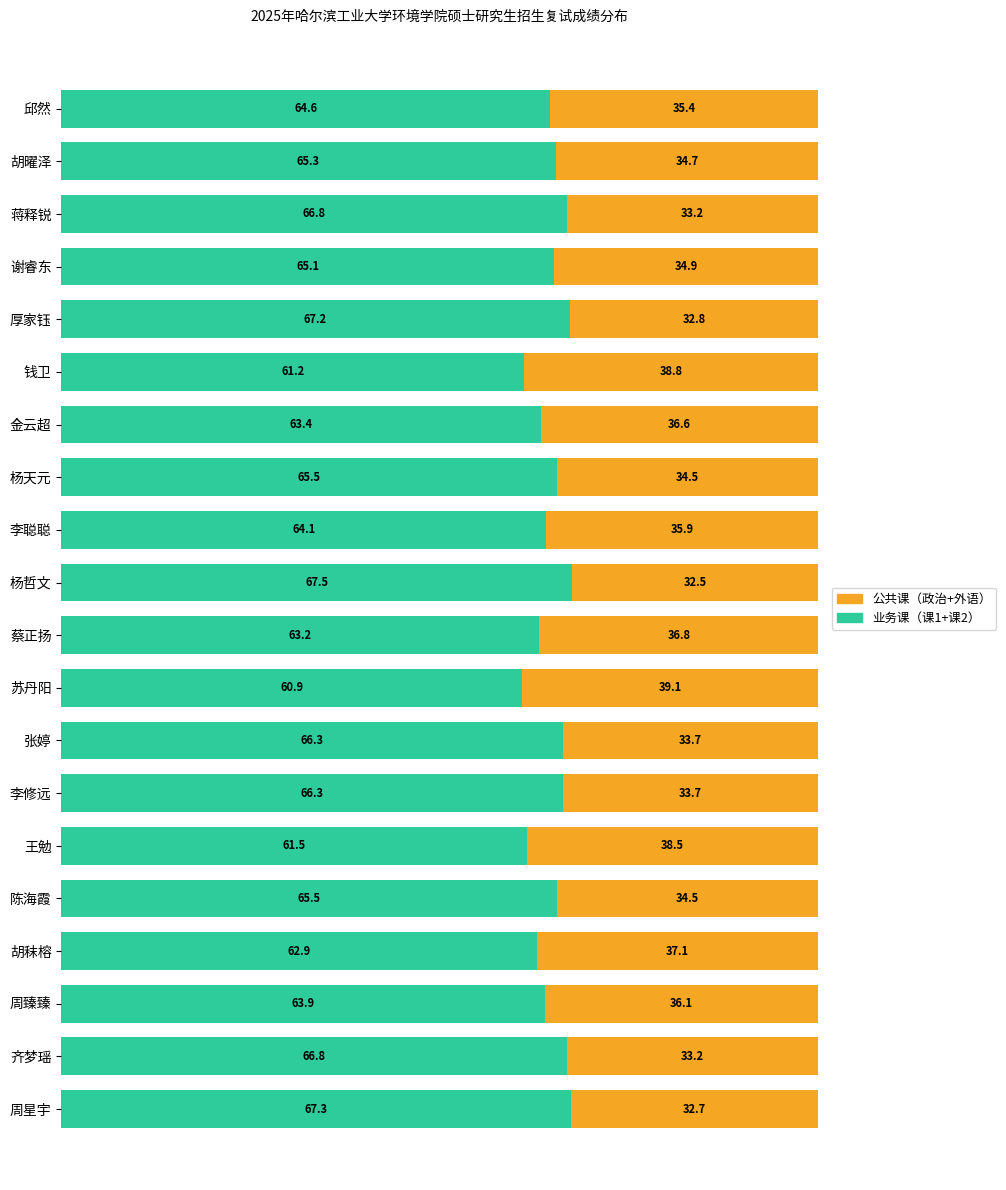

What is the total value across all series at 金云超?

100.0